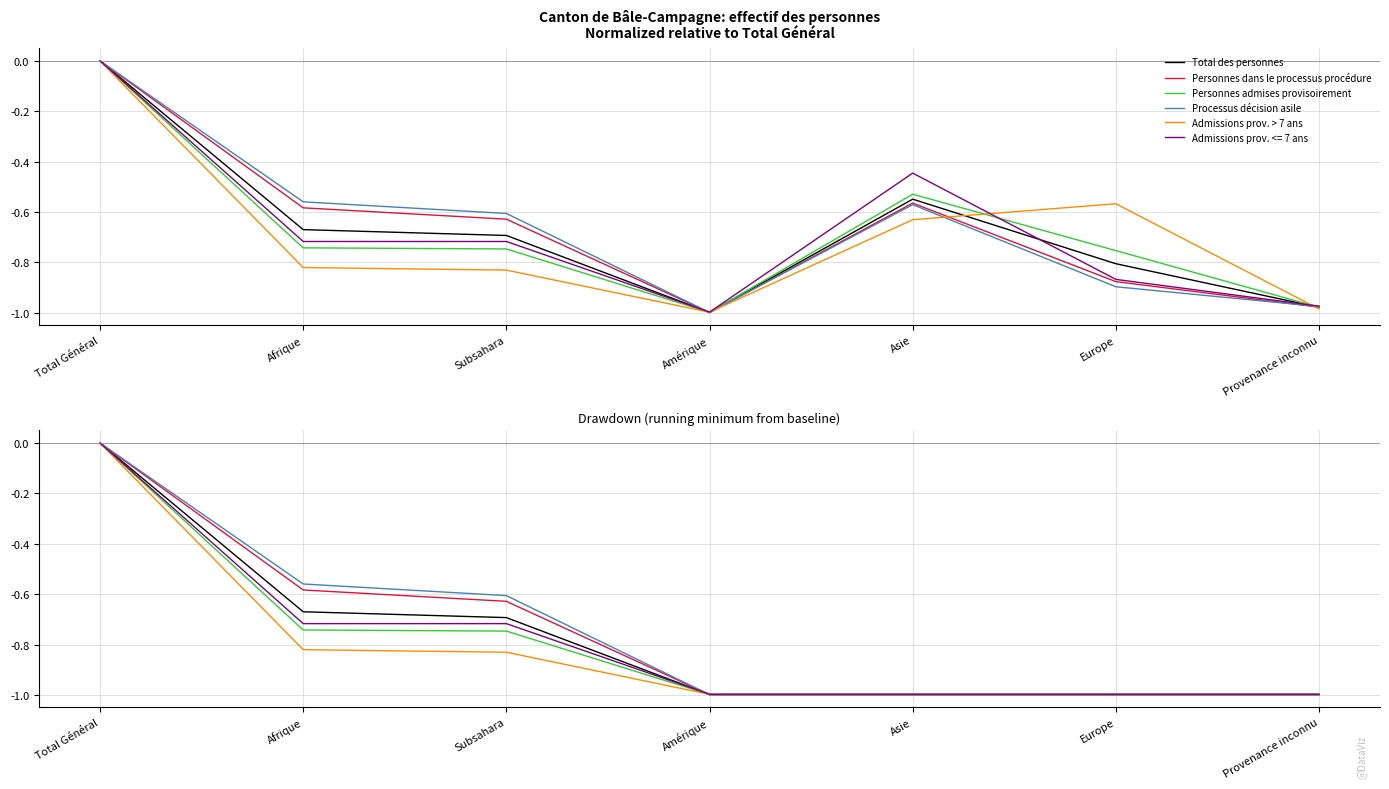

True or false: Personnes admises provisoirement and Personnes dans le processus procédure intersect in this chart.

True